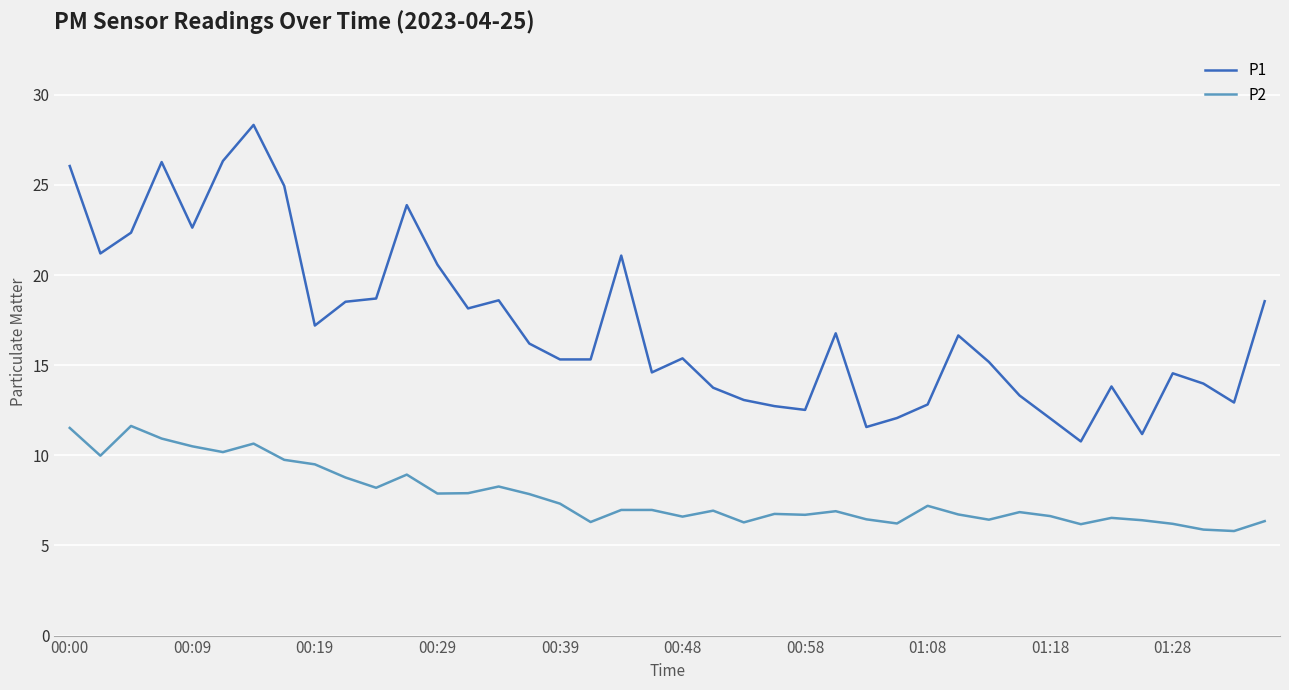

What is the difference between the maximum and minimum values in the P1 series?

17.6